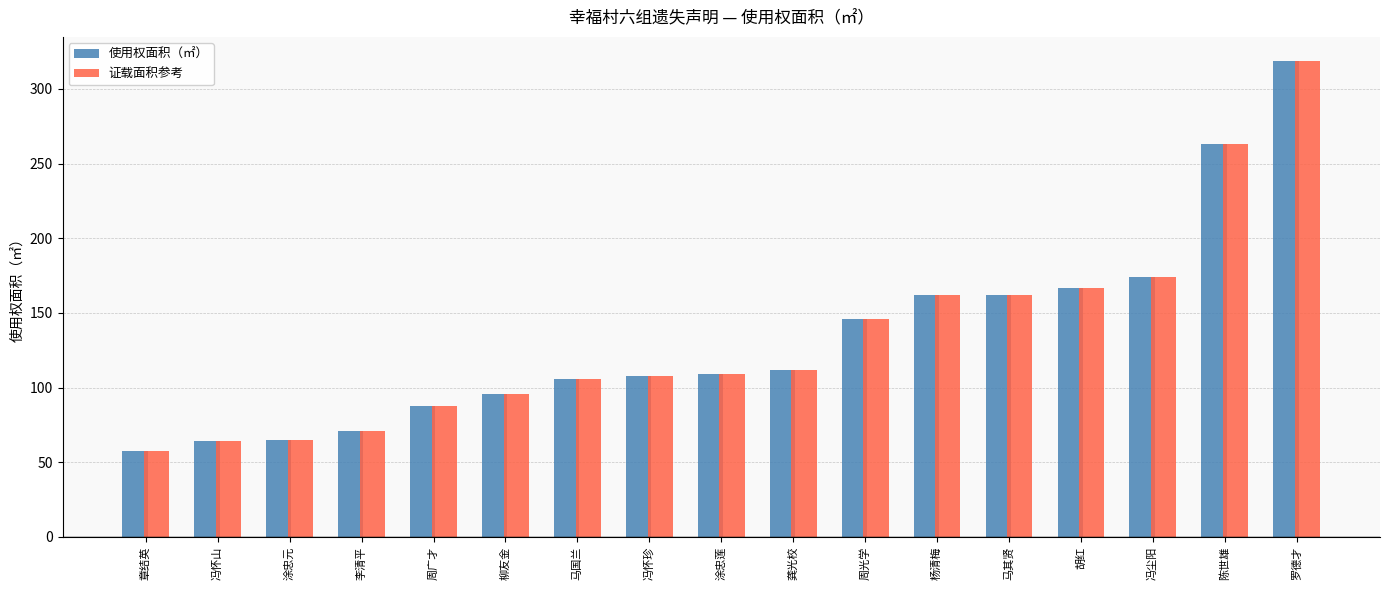

What is the sum of all 使用权面积（㎡） values?

2267.5